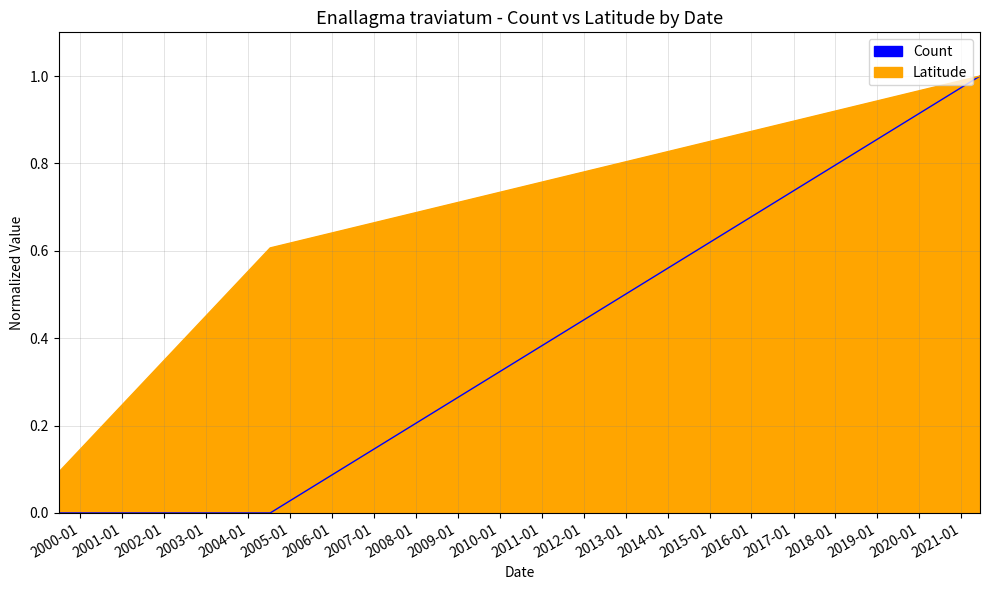

At which label is Latitude closest to 0?

1999-06-29